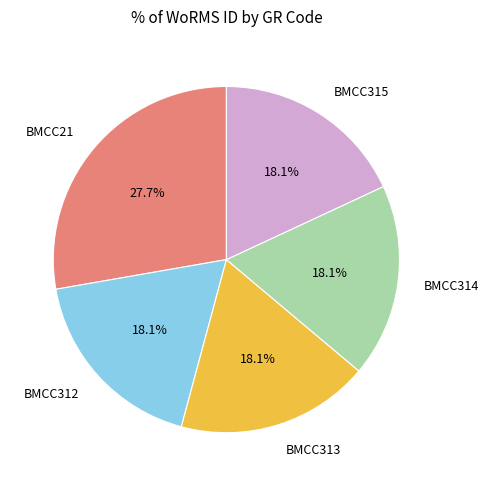

What percentage do BMCC314 and BMCC21 together represent?

45.8%